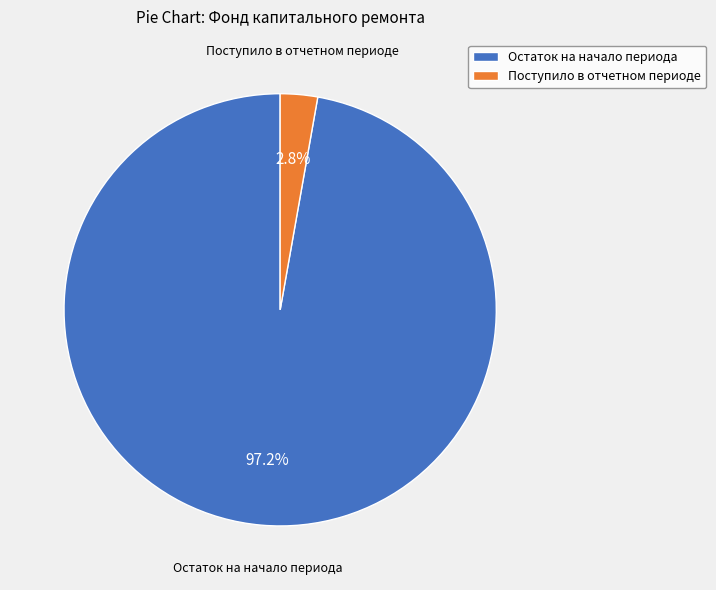

How many slices are in this pie chart?

2